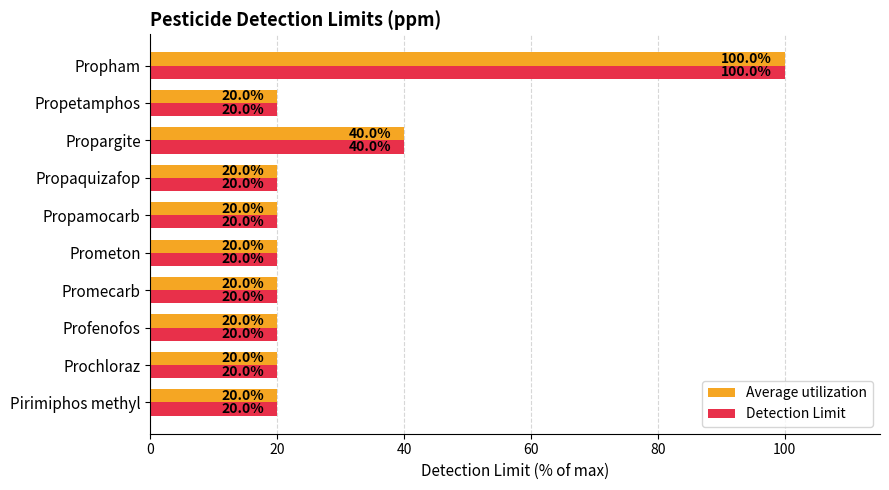

The Average utilization series shows 31 at Prochloraz. True or false?

False